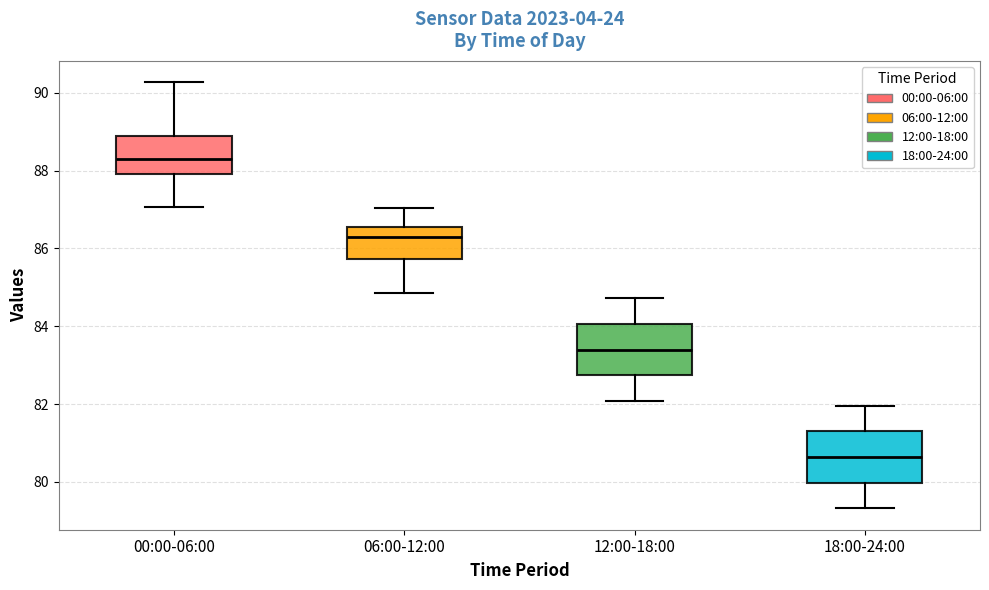

Where does the lower whisker of the box for 12:00-18:00 end on the y-axis? The values are not printed on the chart, so give them approximately, as read against the axis.

82.0